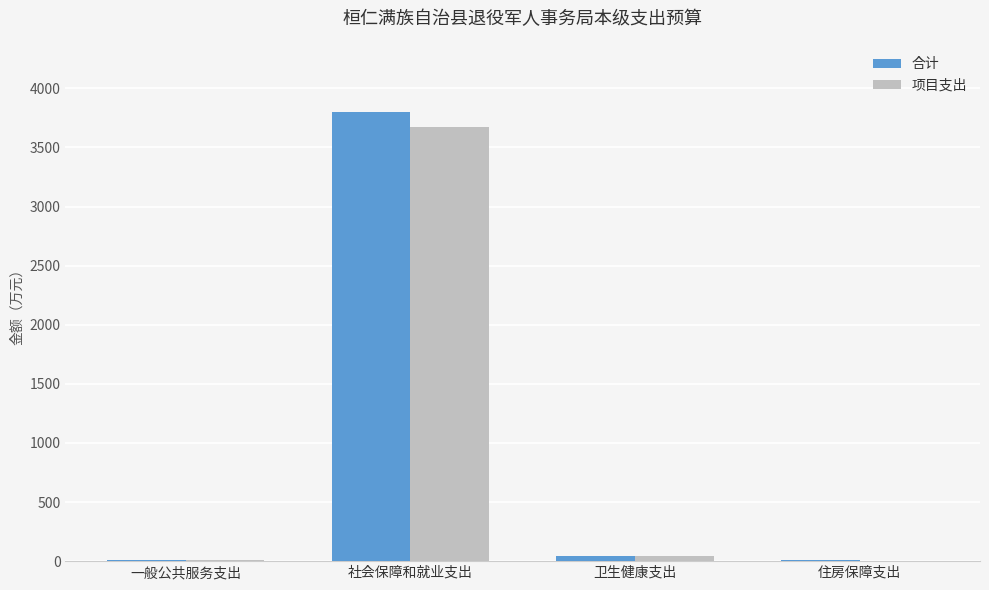

True or false: 合计 has a value of 12.0 at 一般公共服务支出.

True